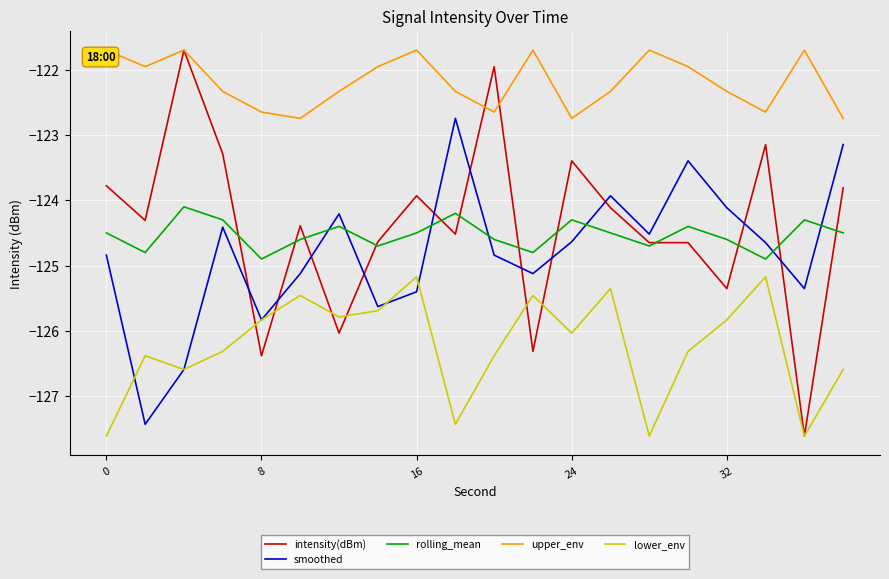

True or false: rolling_mean and lower_env cross at least once.

False